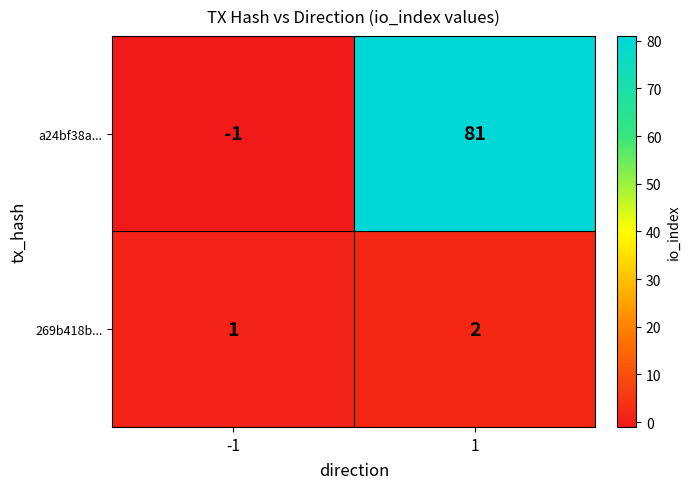

Which series changed the most between -1 and 1?

a24bf38a...